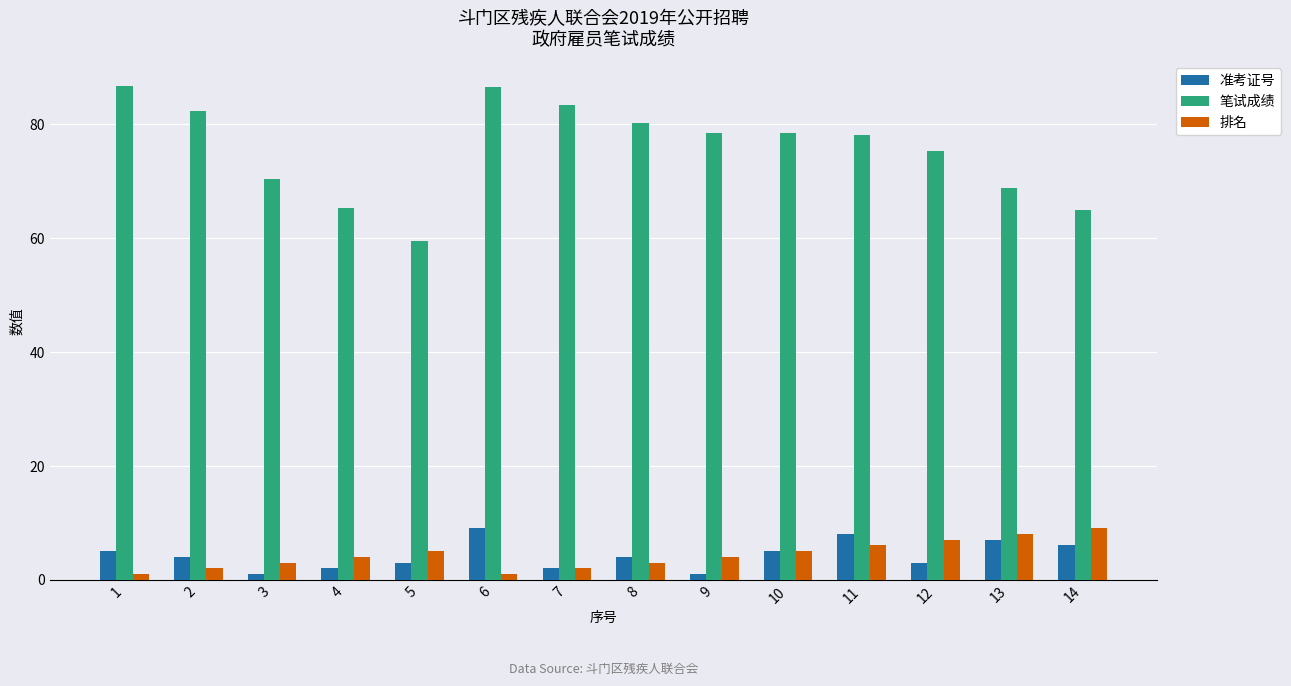

The value of 笔试成绩 at 10 is 112.6. True or false?

False